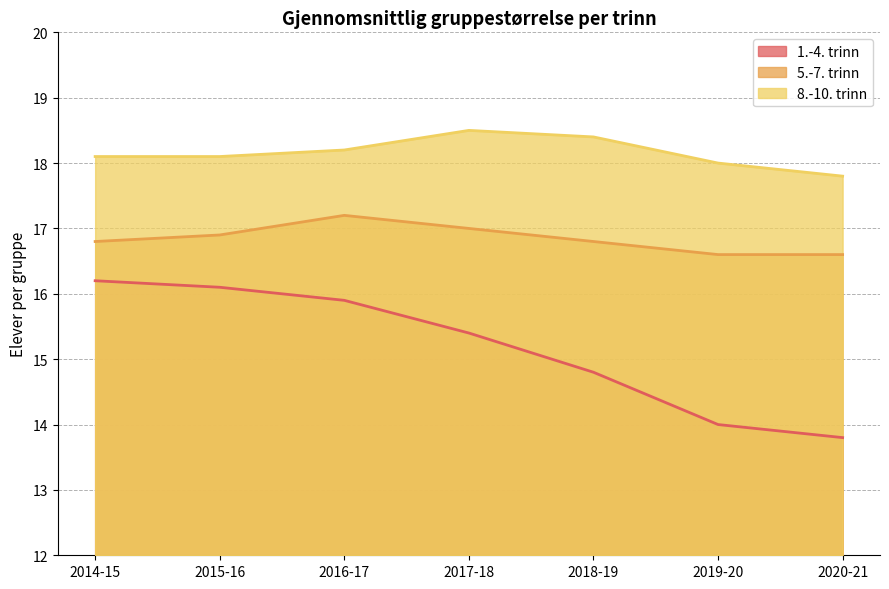

True or false: 1.-4. trinn has more than 2 points higher than both neighbors.

False